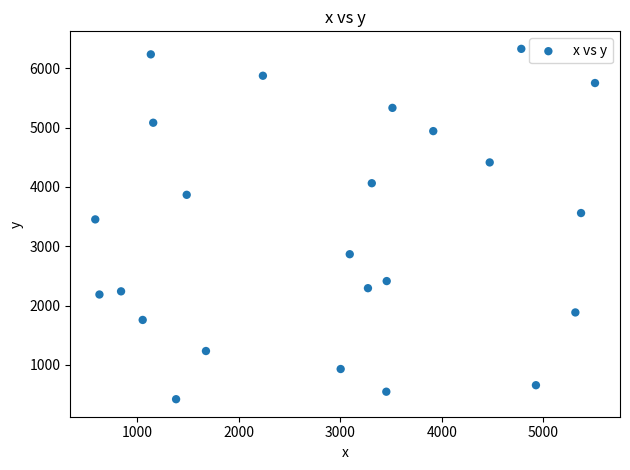

What Y value in the scatter plot is closest to 3375?

3453.9